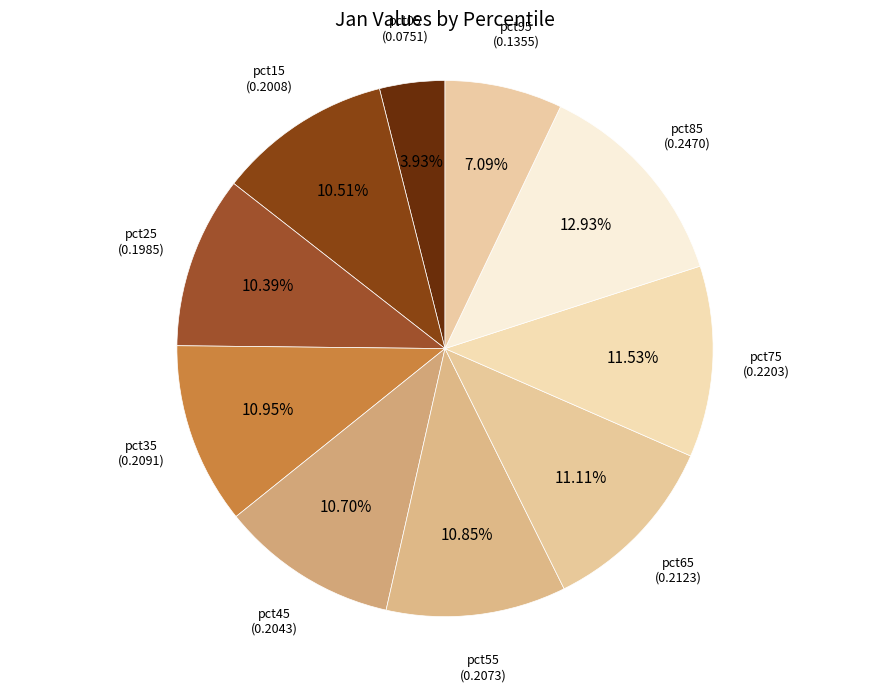

Is pct85 the majority of the pie?

No